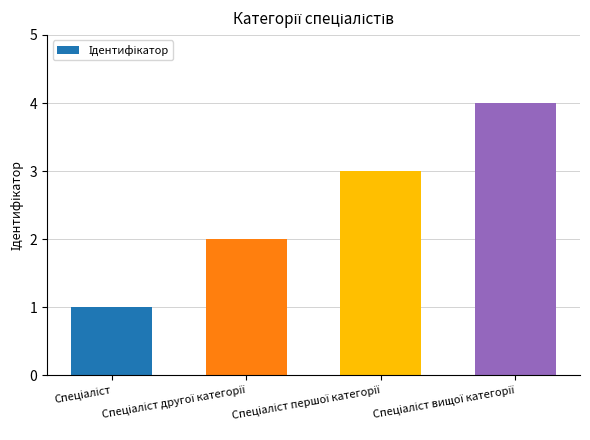

What is the difference between the maximum and minimum values?

3